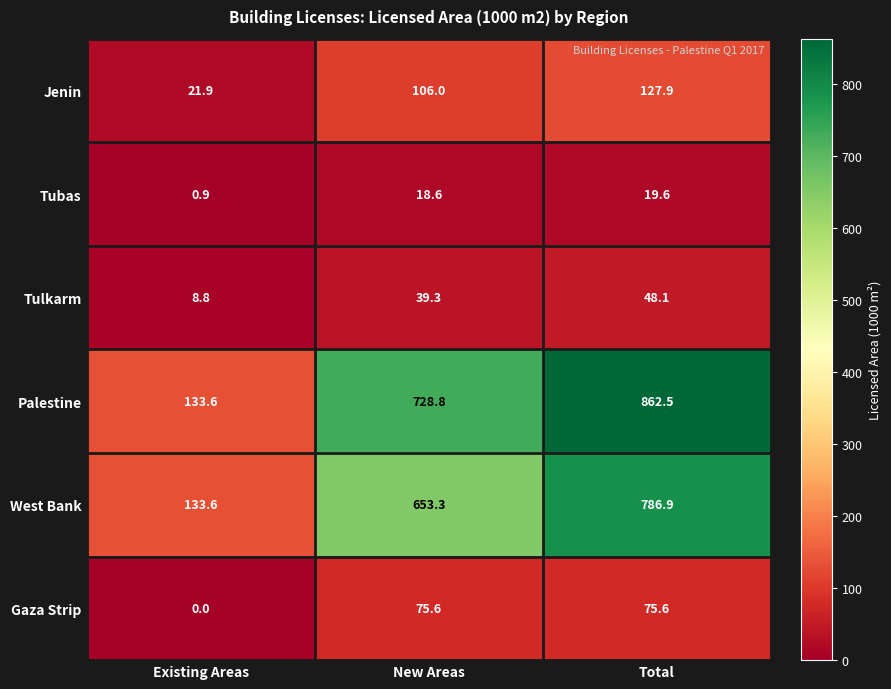

Which series changed the most between Existing Areas and New Areas?

Palestine